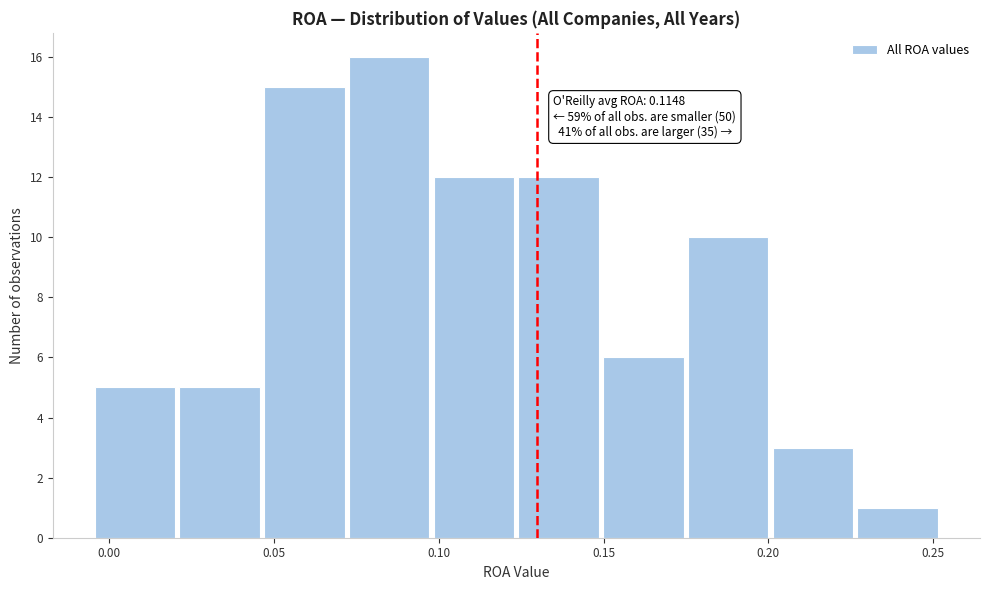

Which range on the x-axis has the tallest bar?

0.075 to 0.100